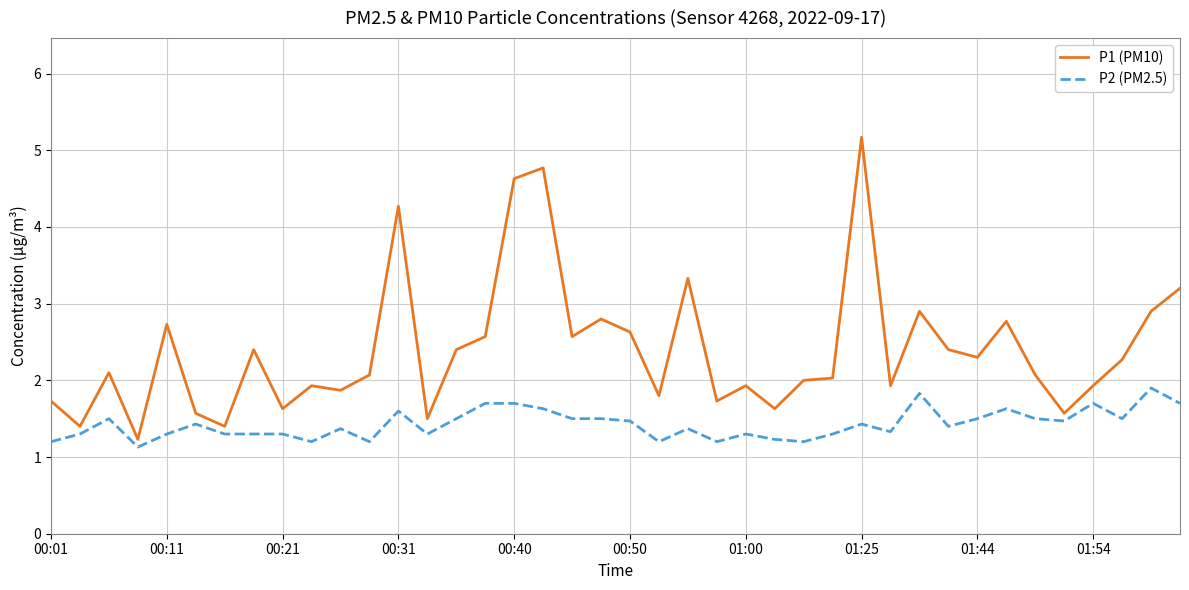

Which series has the largest range (max minus min)?

P1 (PM10)